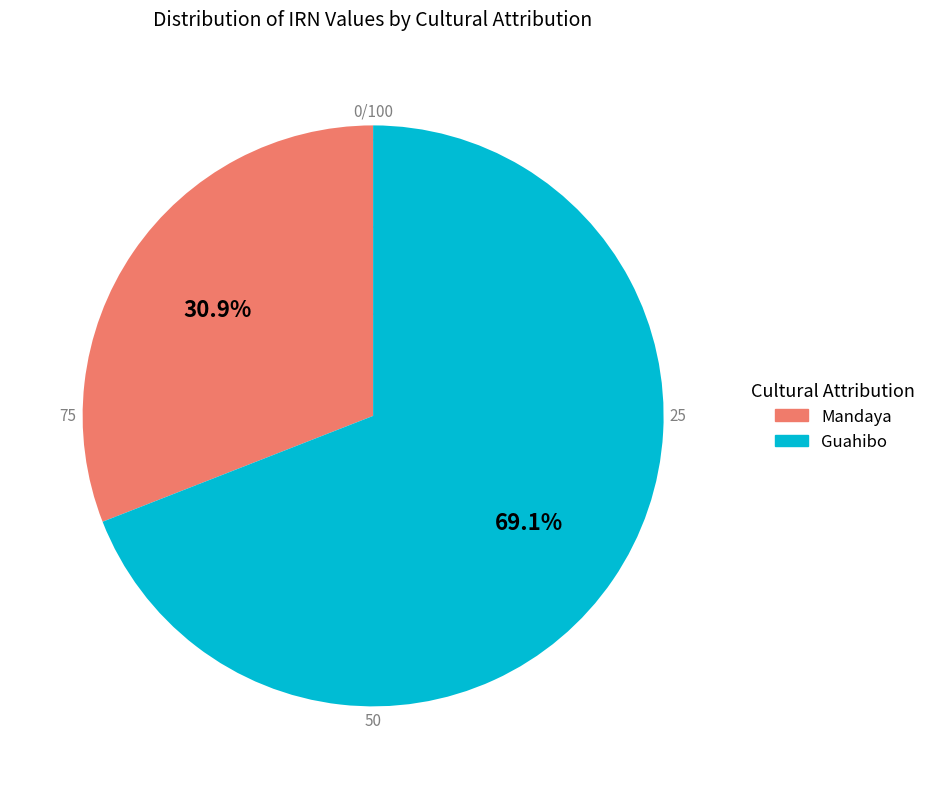

How many segments does this pie chart have?

2